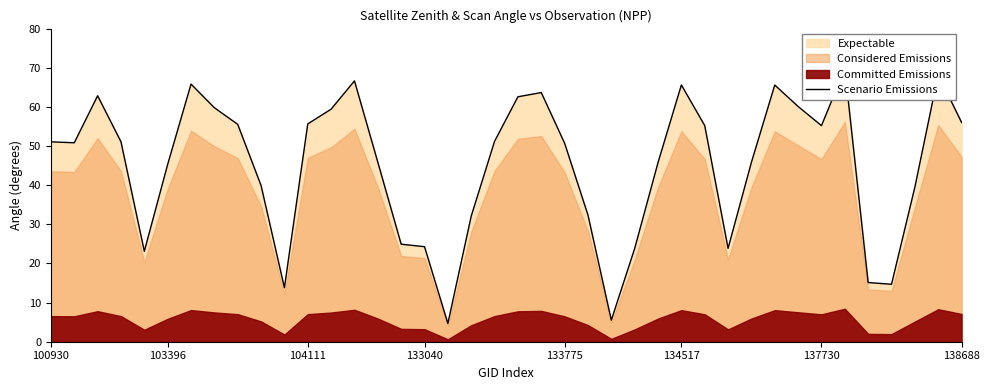

What is the value of the 24th point from the left?

32.4